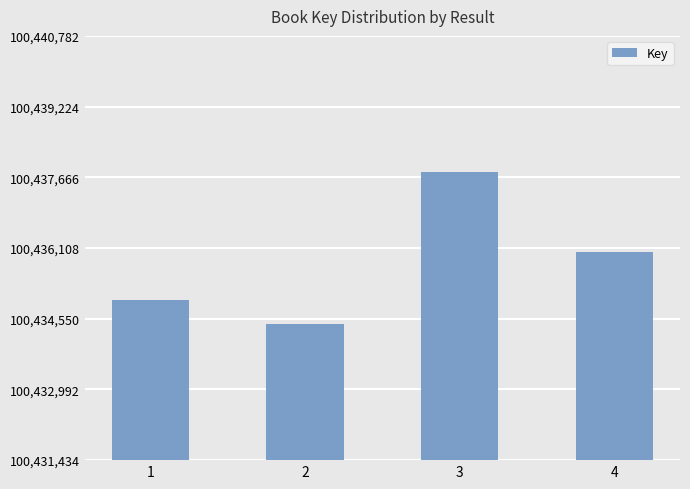

What is the smallest value displayed?

100434434